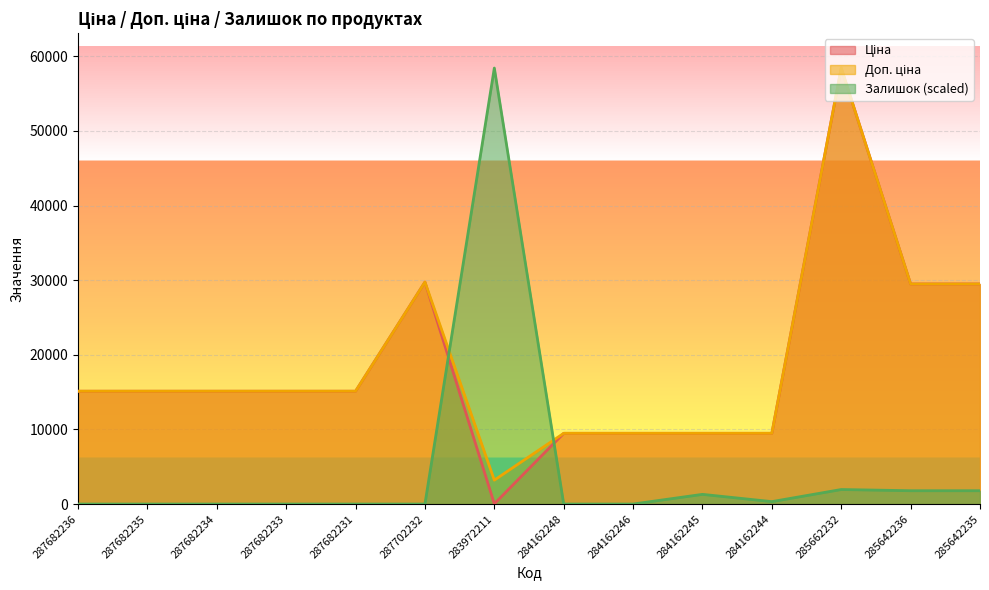

Which label corresponds to the smallest value in the chart?

287682236